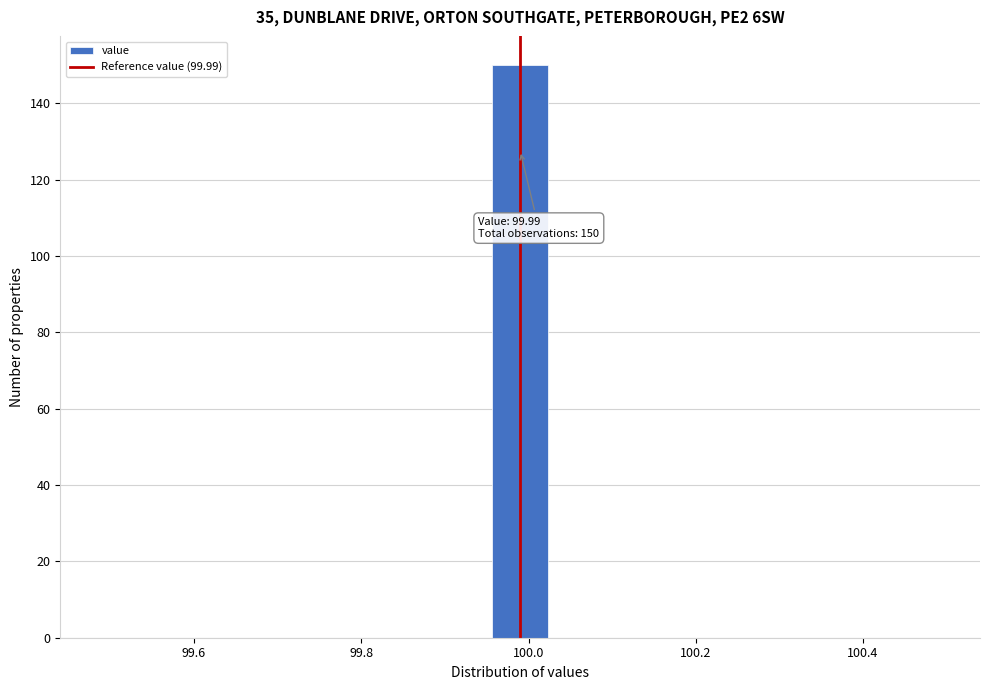

Read against the x-axis, roughly where is the centre of the tallest bar?

100.00